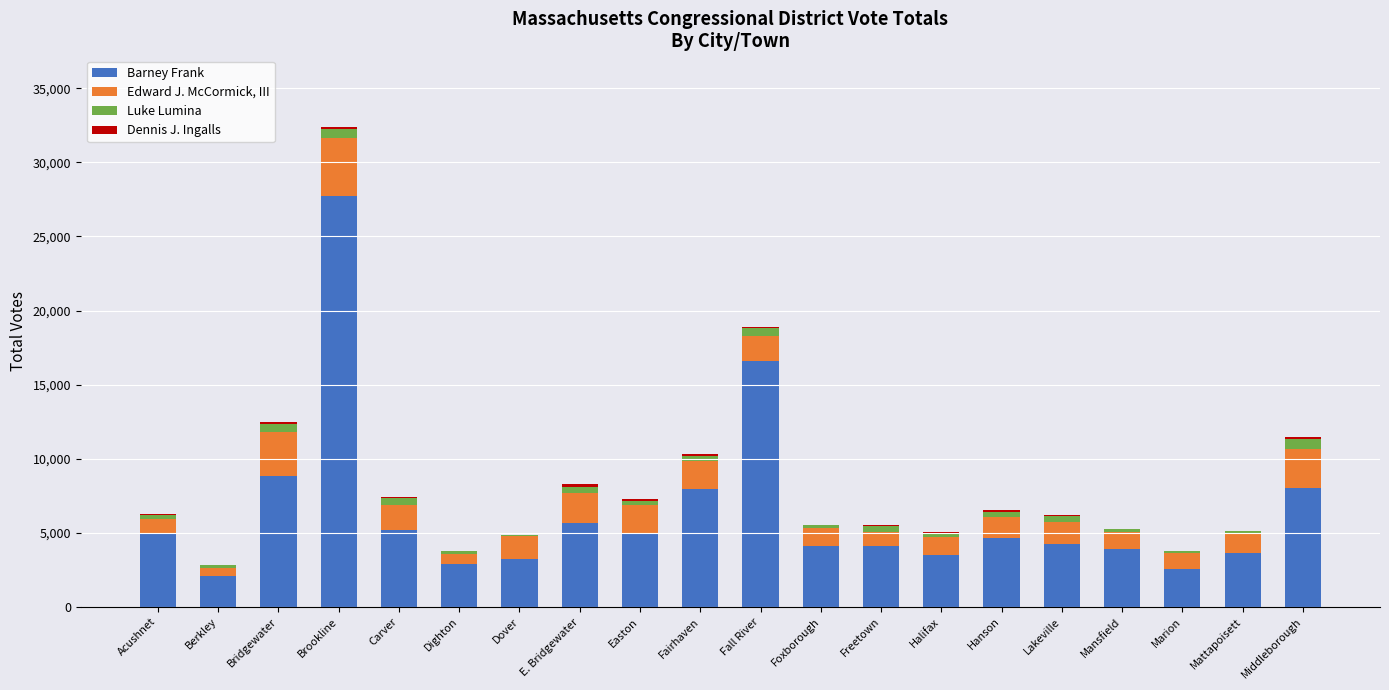

What is the sum of the Barney Frank values at Mansfield and Marion?

6520